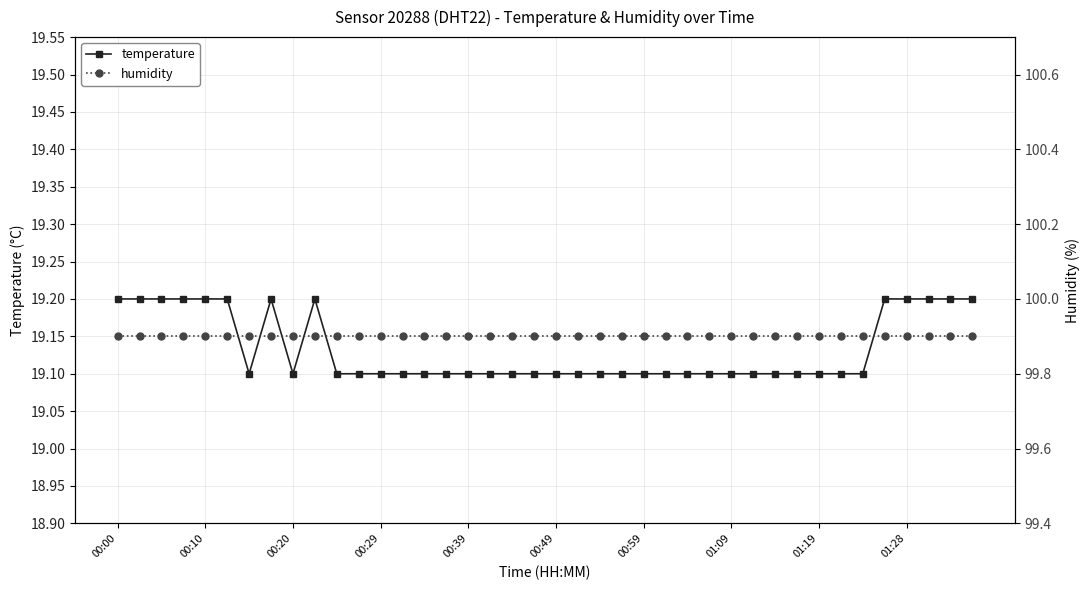

What is the difference between the maximum and second lowest values in the temperature series?

0.1